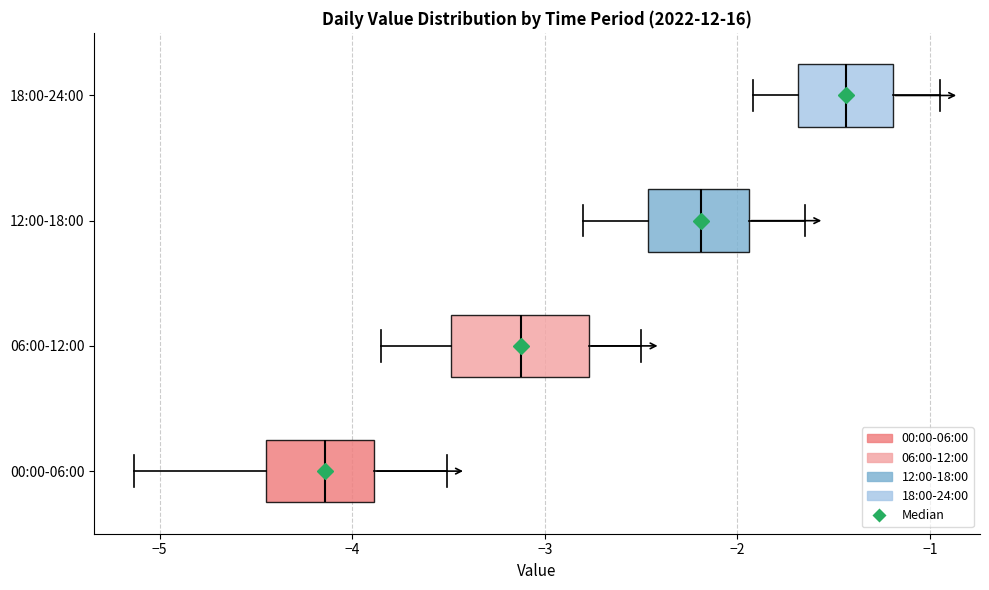

Comparing the boxes themselves (not the whiskers), which one is the widest?

06:00-12:00